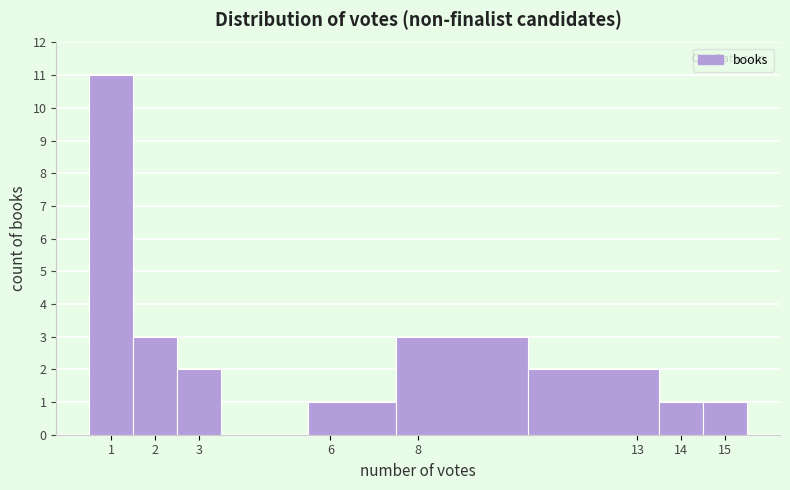

Which range on the x-axis has the tallest bar?

0.5 to 1.5